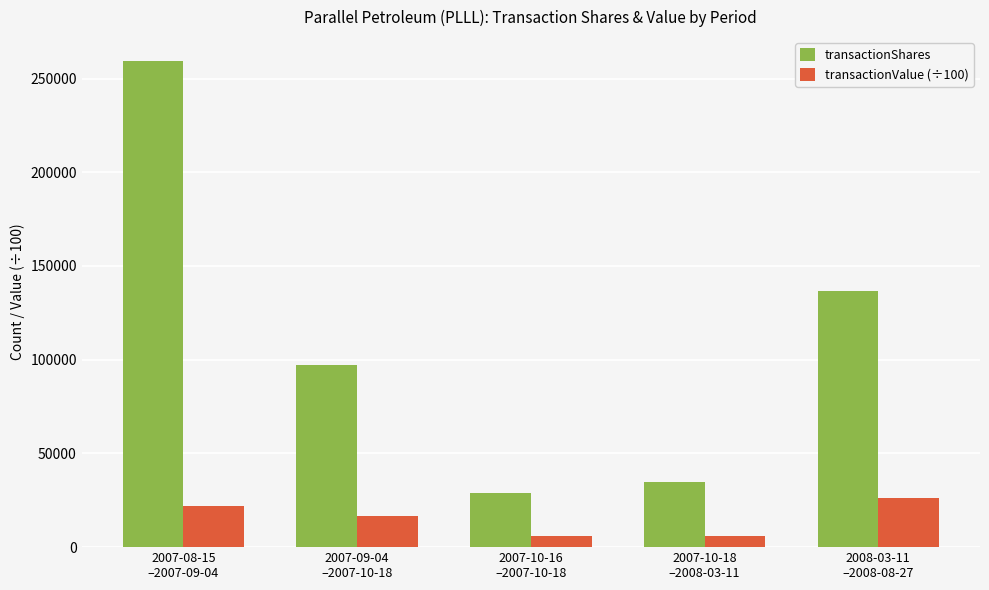

At which label does transactionValue (÷100) reach its peak?

2008-03-11
–2008-08-27